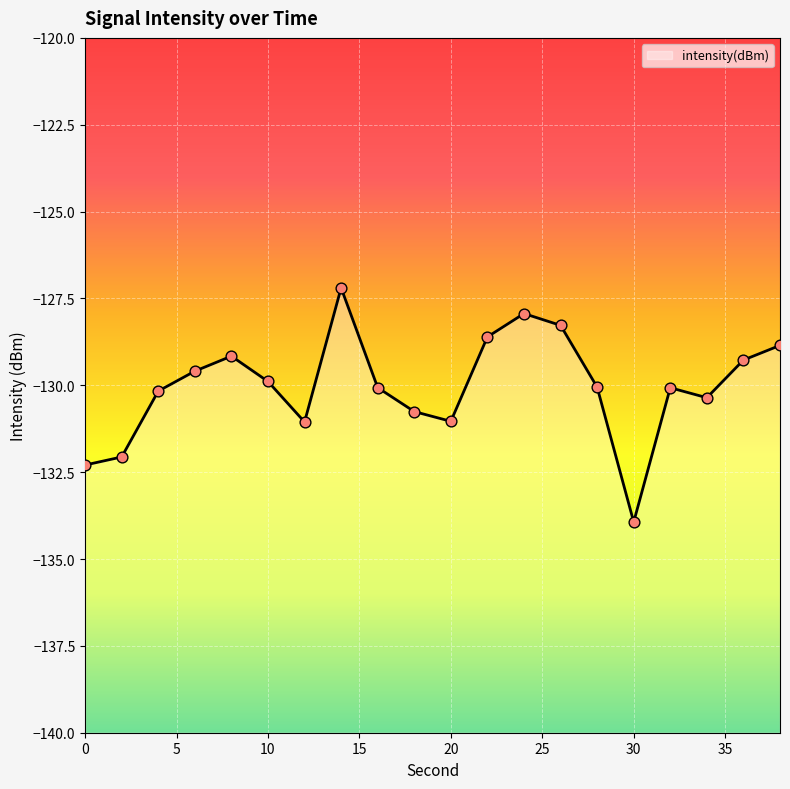

What is the change in value from 16 to 38?

+1.2